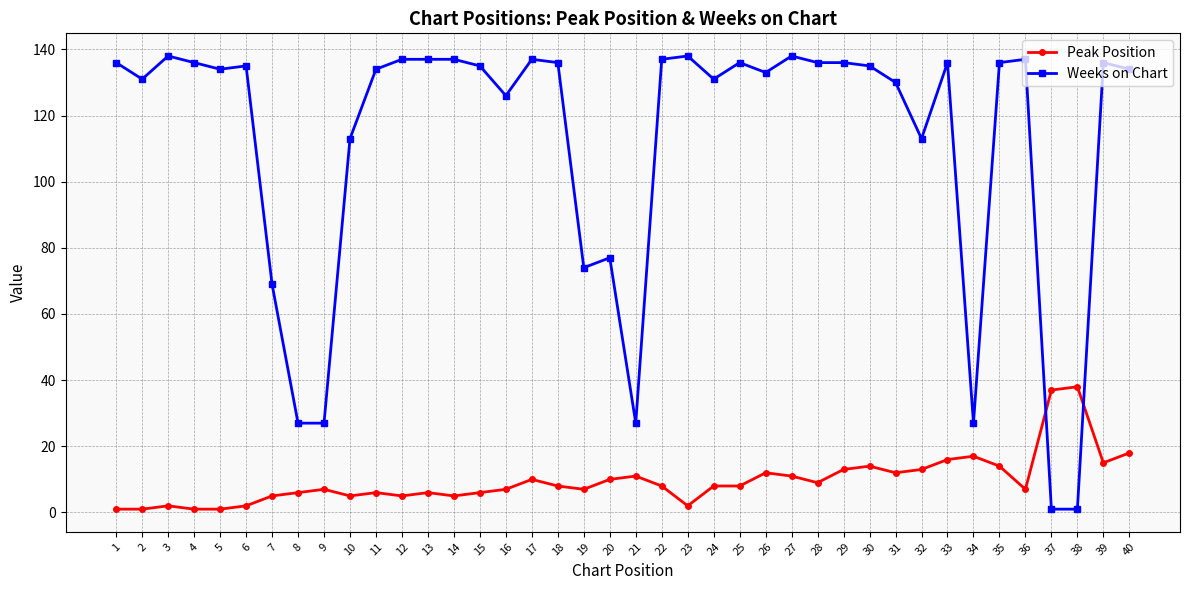

What is the greatest value displayed?

138